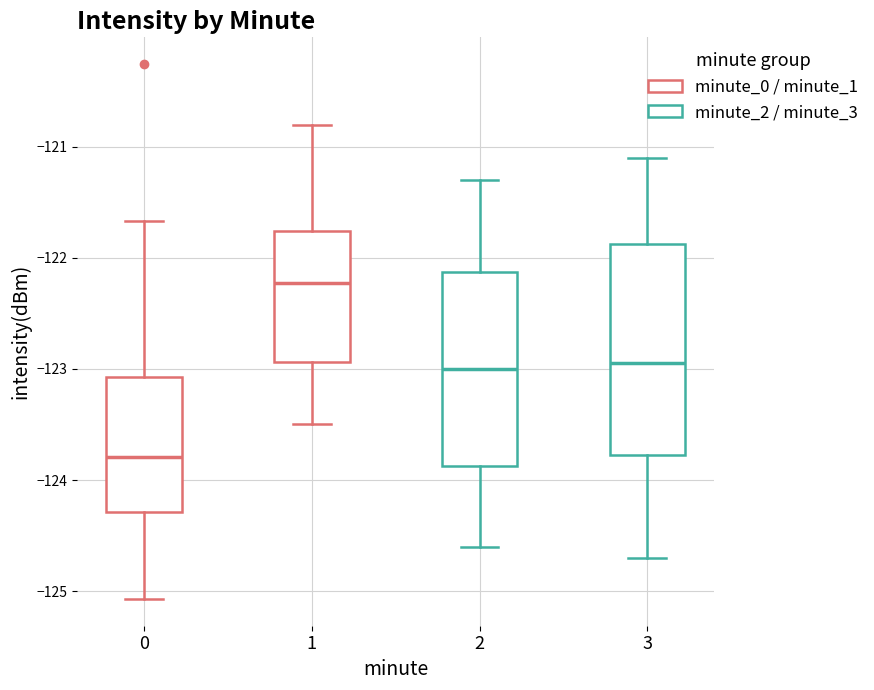

Which box has the lowest median line?

0